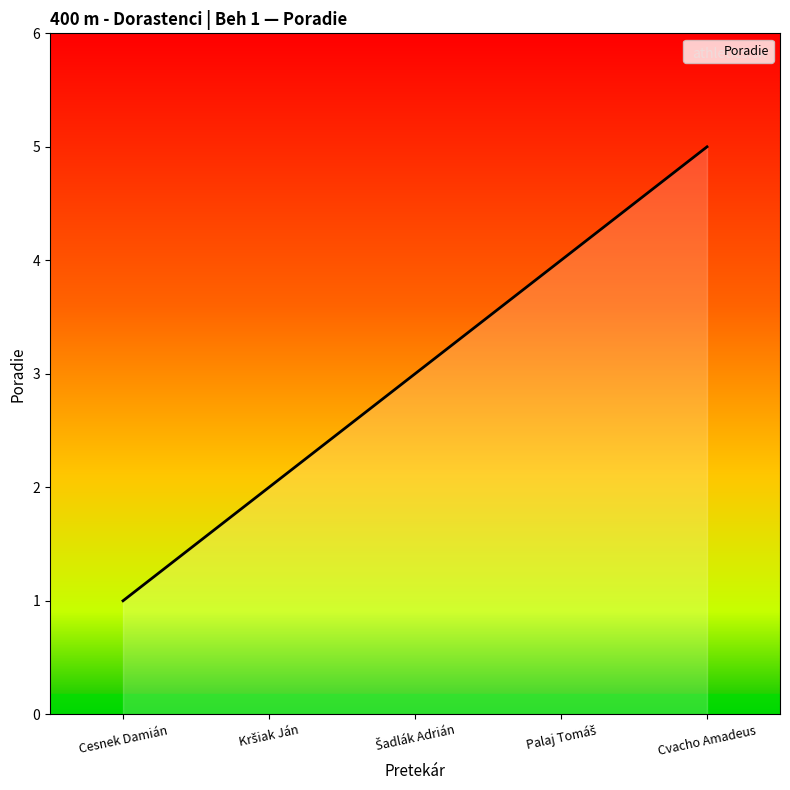

True or false: the data shows 1 at Cesnek Damián.

True